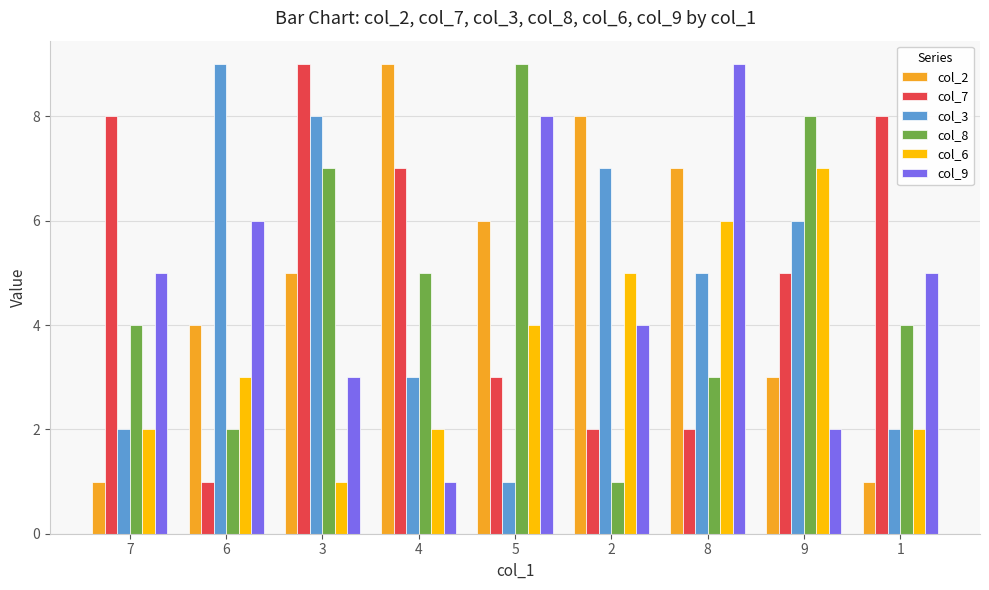

Which series changed the most between 7 and 2?

col_2